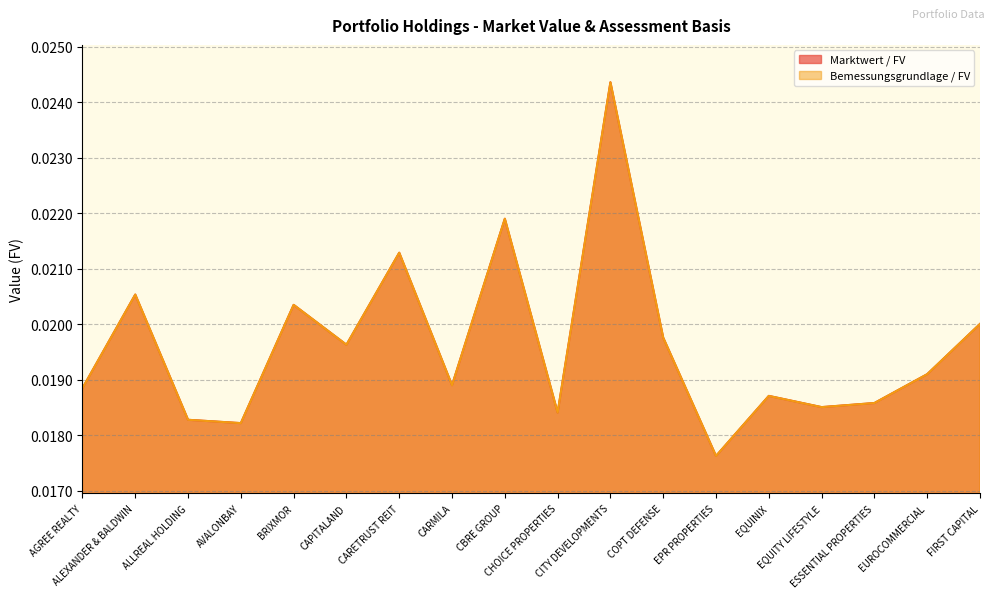

How many lines are shown in the chart?

2